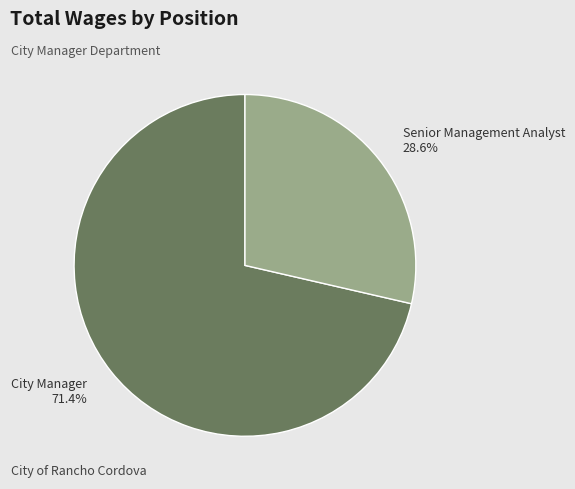

How many slices are in this pie chart?

2